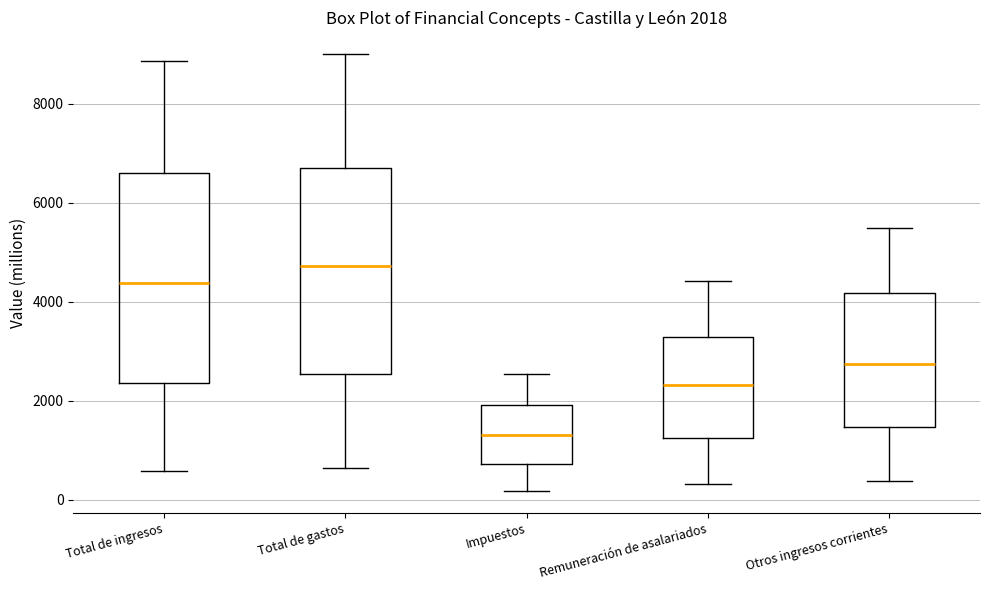

Which box has the lowest median line?

Impuestos